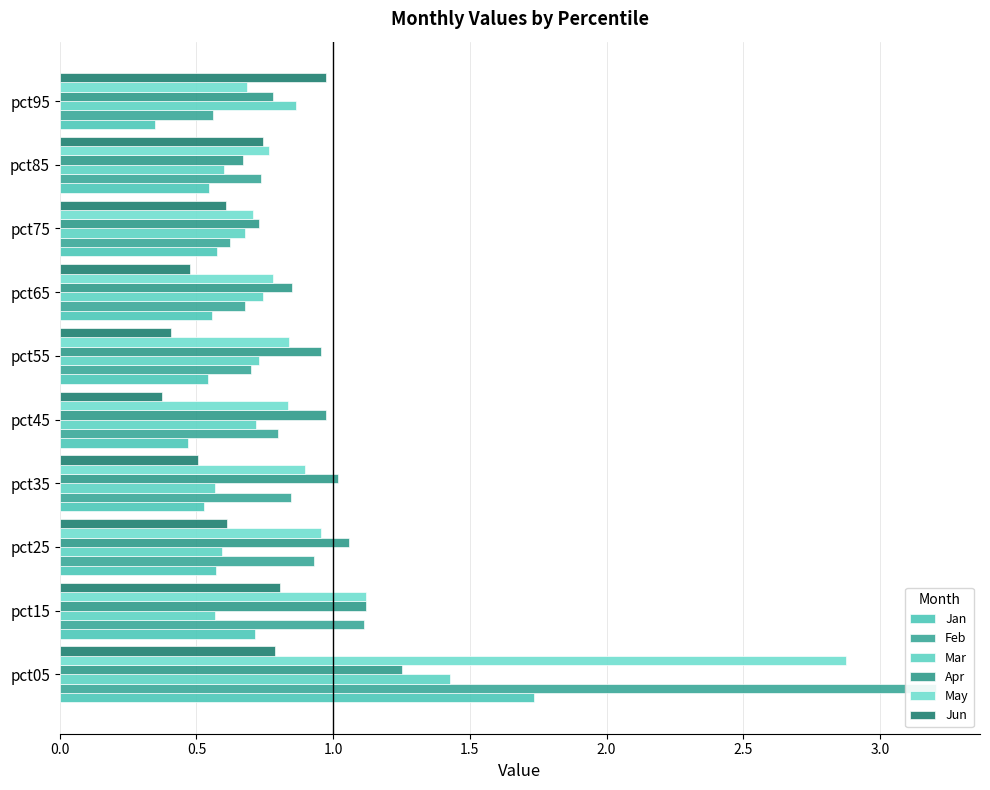

What is the average value of the Jan series?

0.7